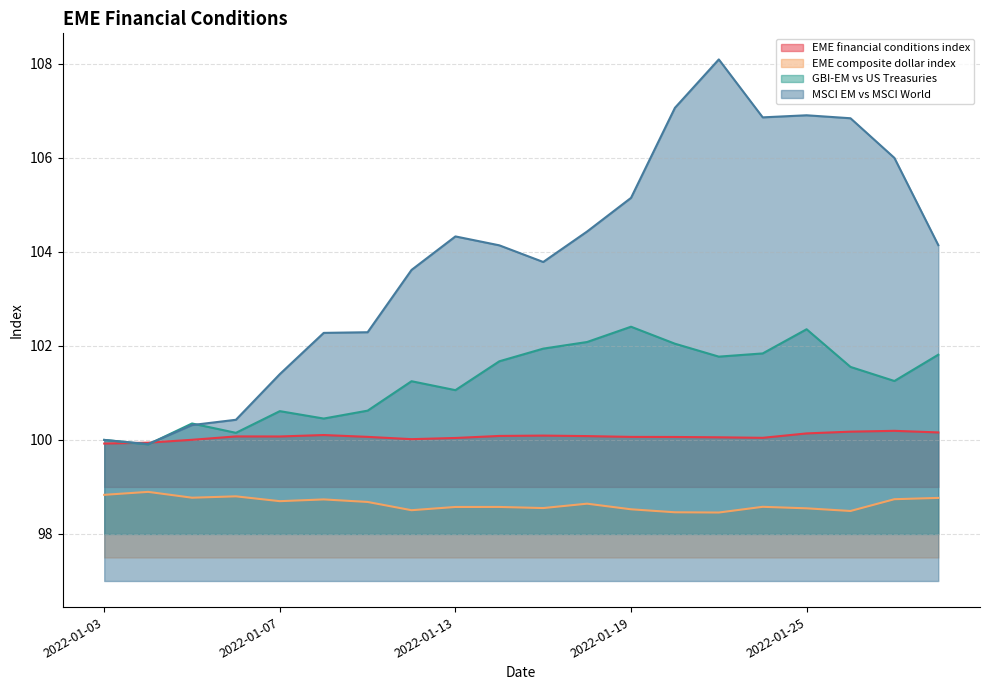

At 2022-01-21, list the series in order from largest to smallest.

MSCI EM vs MSCI World, GBI-EM vs US Treasuries, EME financial conditions index, EME composite dollar index